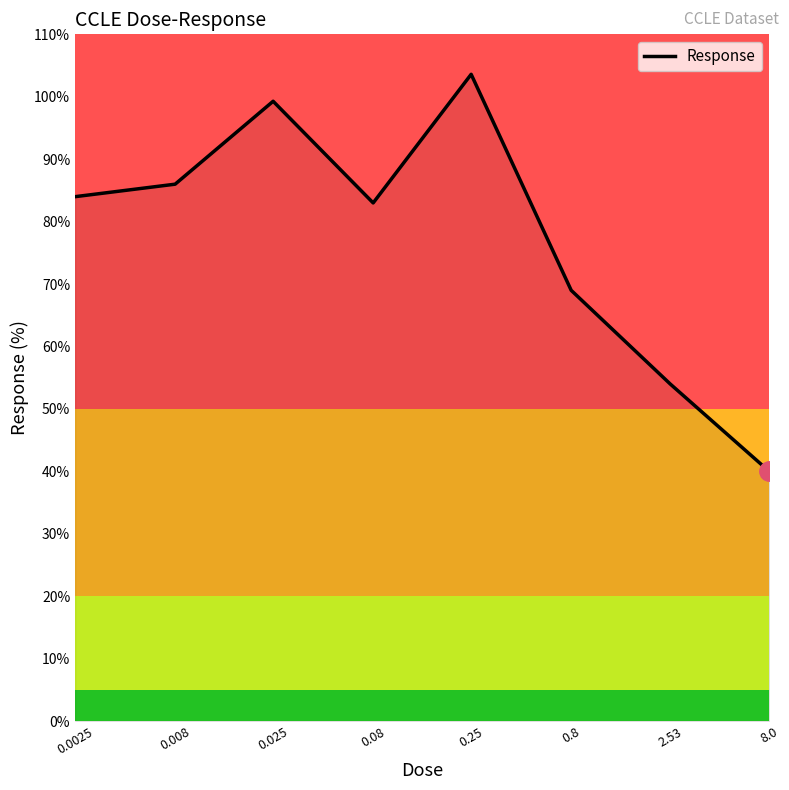

What is the smallest value displayed?

40.0